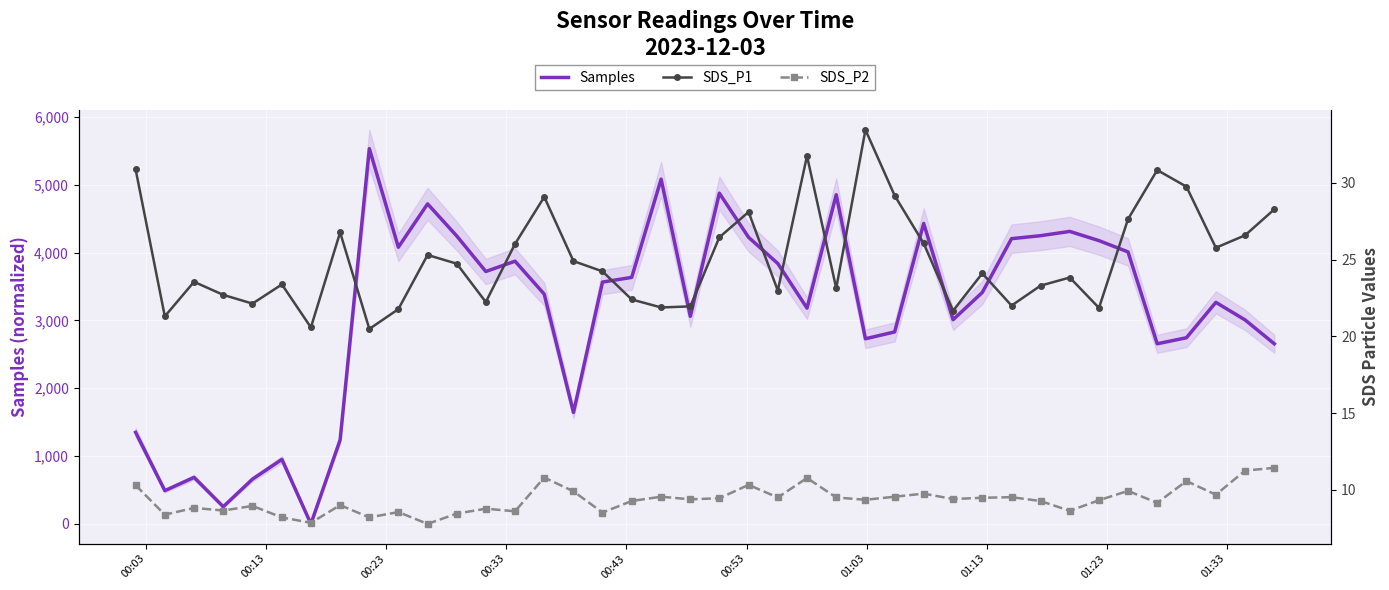

True or false: SDS_P2 and Samples intersect in this chart.

True